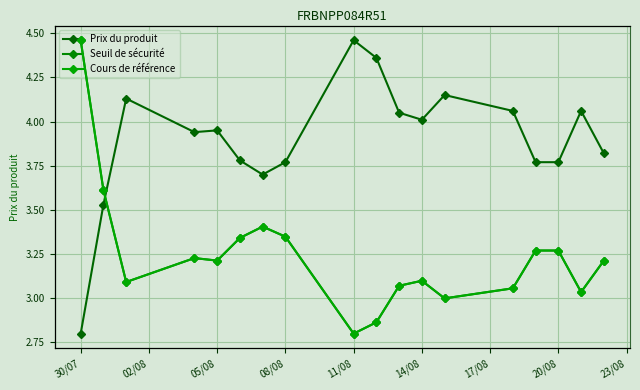

What is the highest value of the Prix du produit series?

4.5